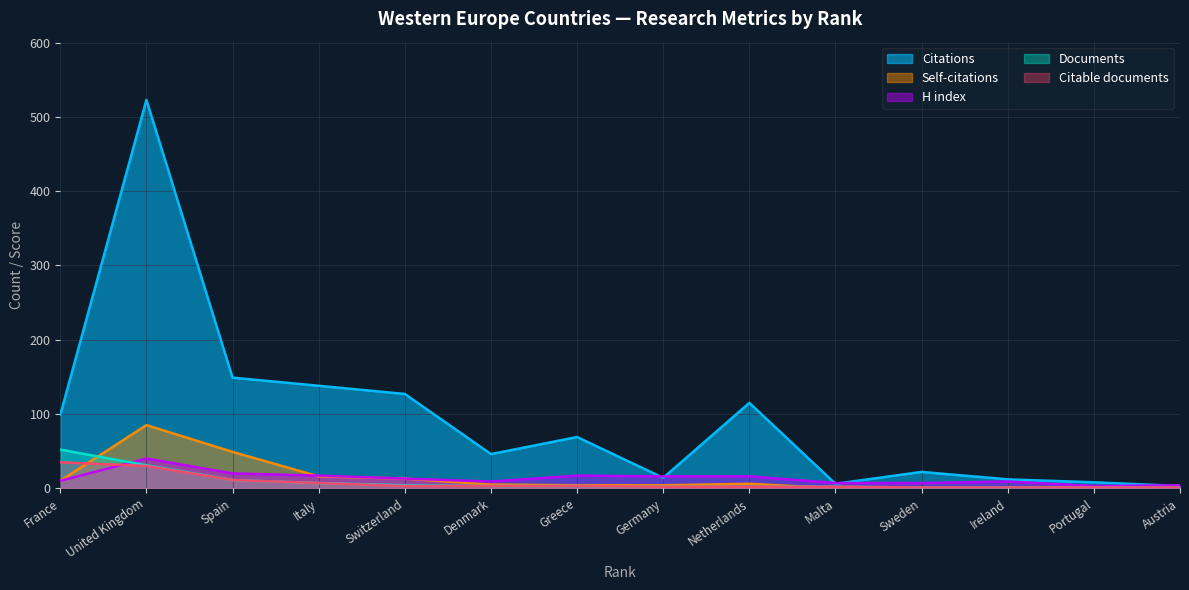

Where does the Citable documents series first go above 3?

France